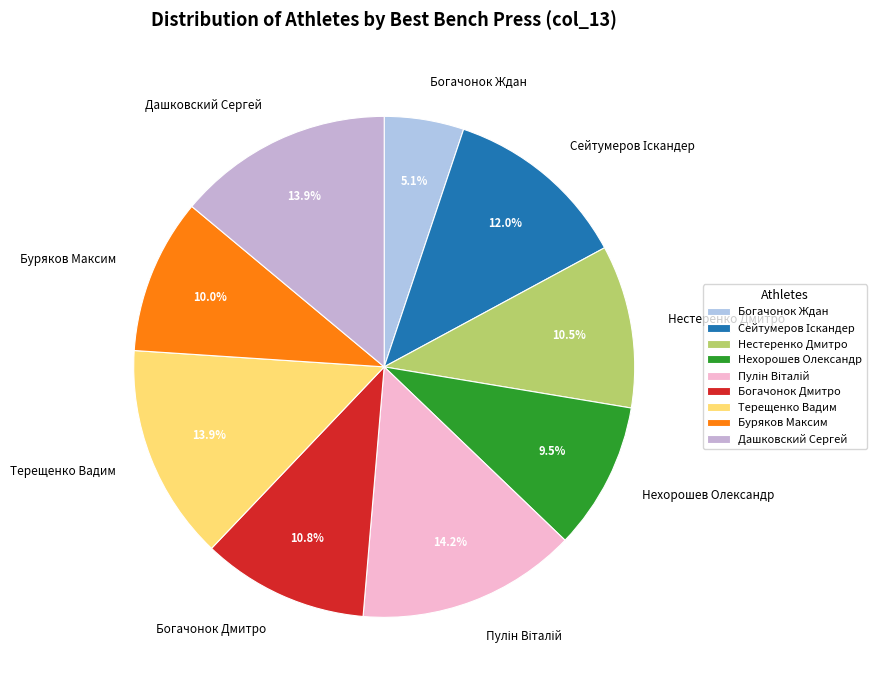

To the nearest percent, what portion does Дашковский Сергей represent?

14%